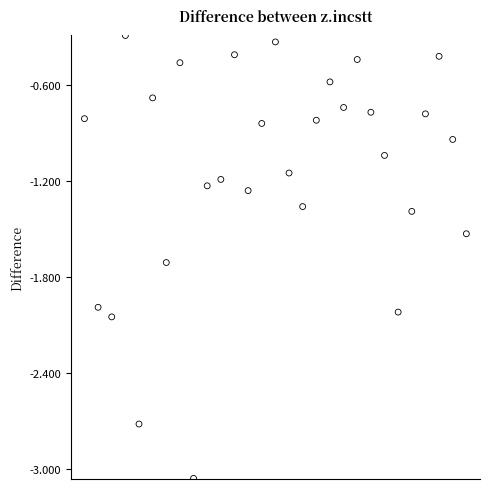

How many data points are displayed?

29